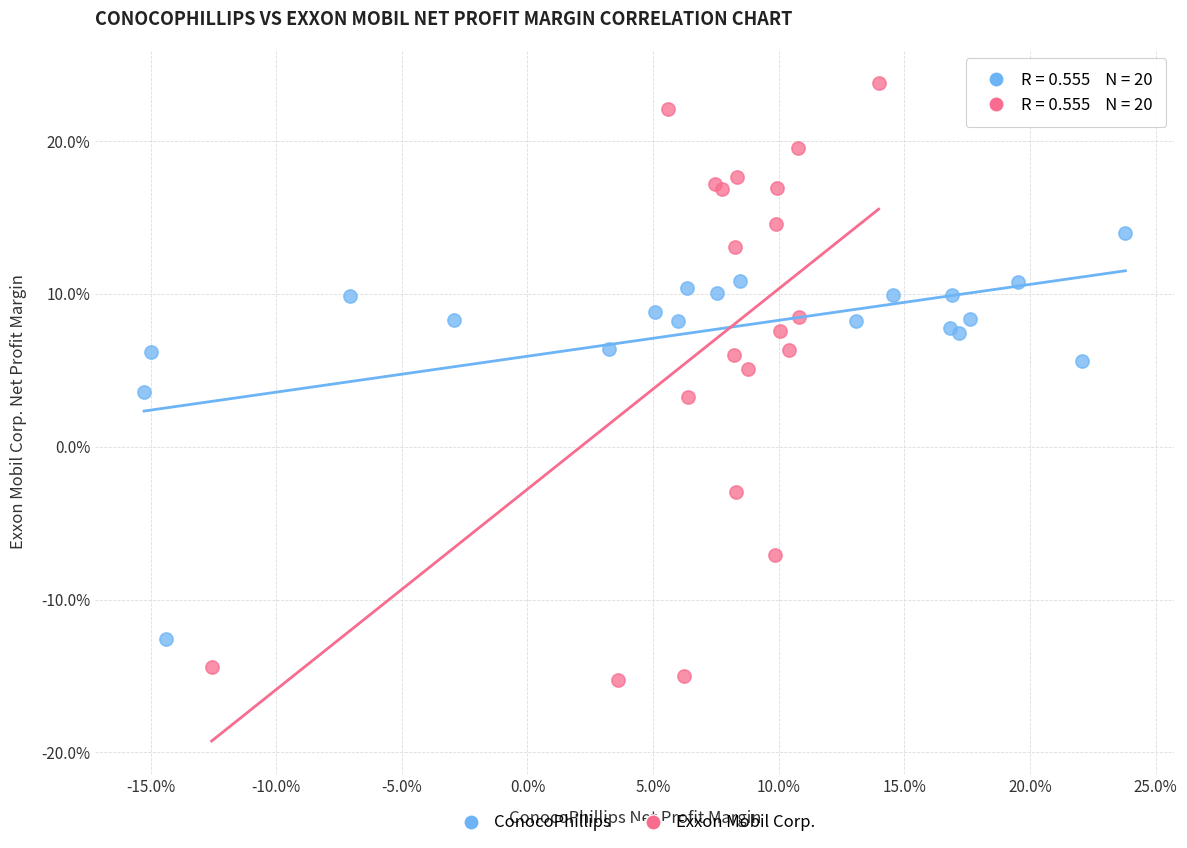

Which series contains the lowest Y value?

Exxon Mobil Corp.